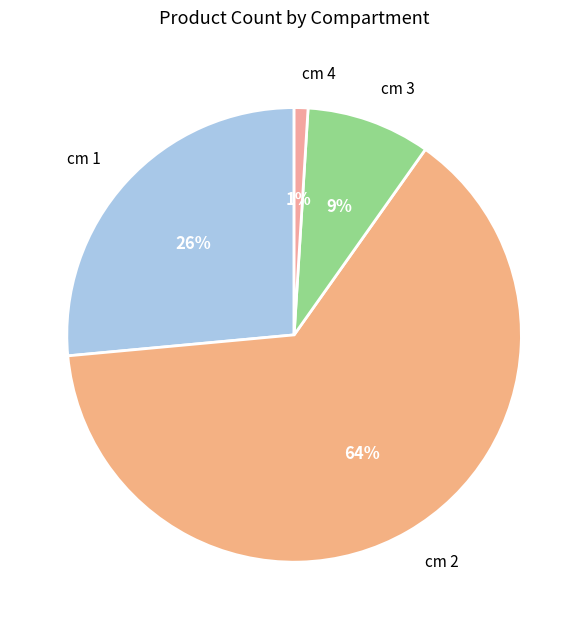

Is it true that cm 2 is 64% of the pie?

True